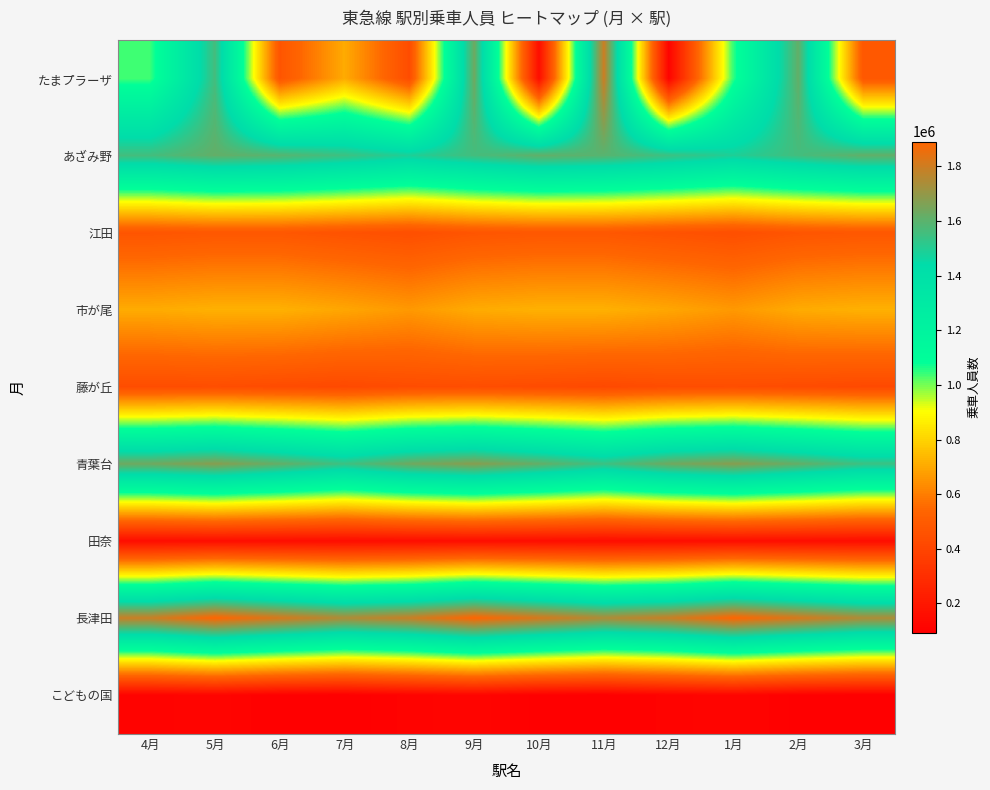

Which series has the largest range (max minus min)?

たまプラーザ